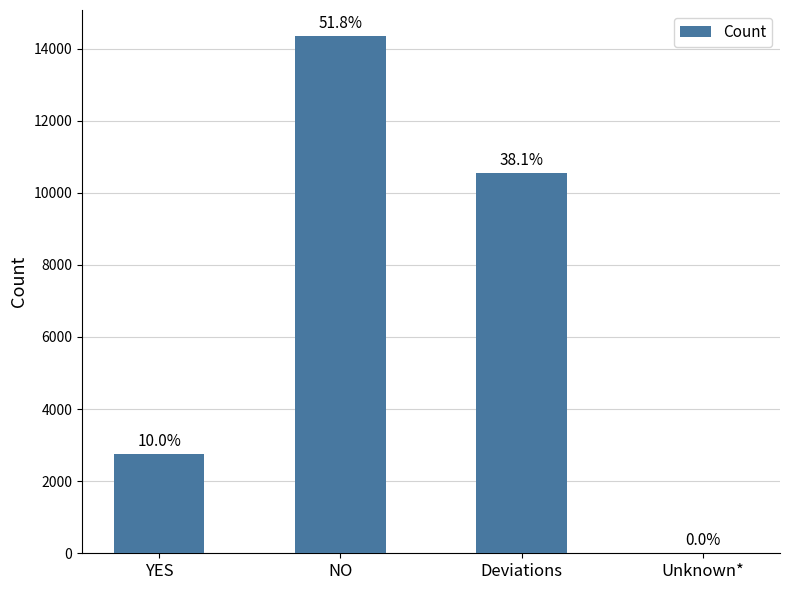

Are the bars horizontal?

No